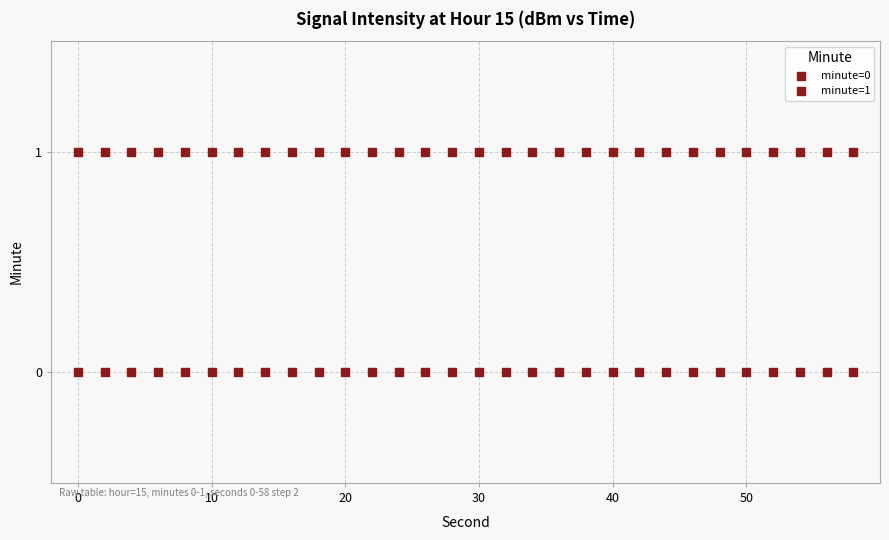

How many data points are displayed?

60